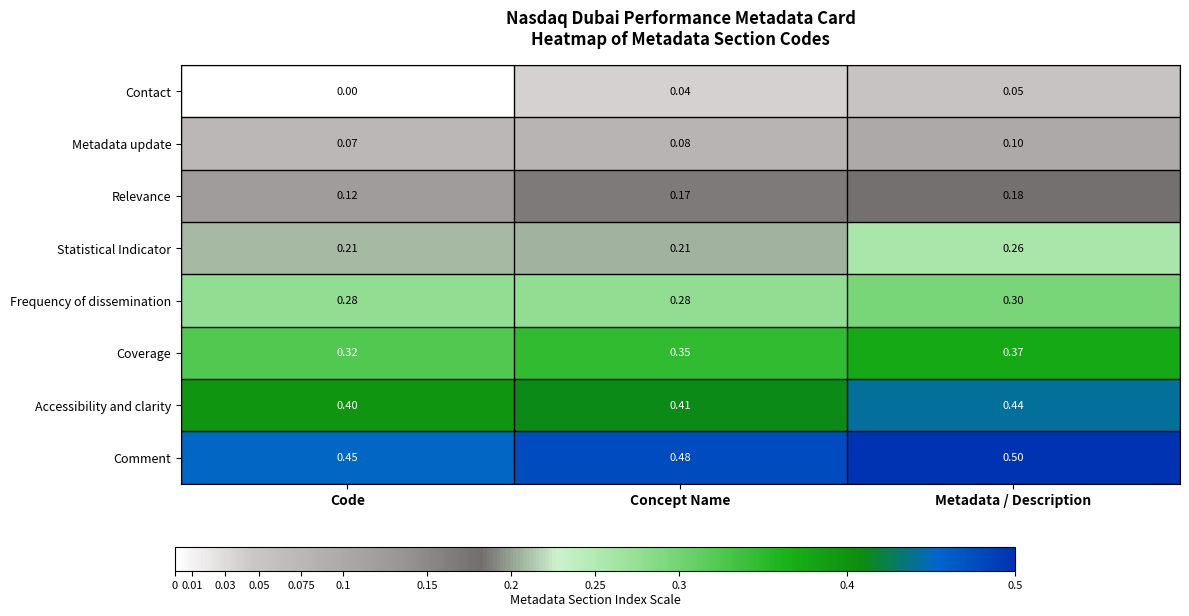

Which category has the highest value across all series?

Metadata / Description